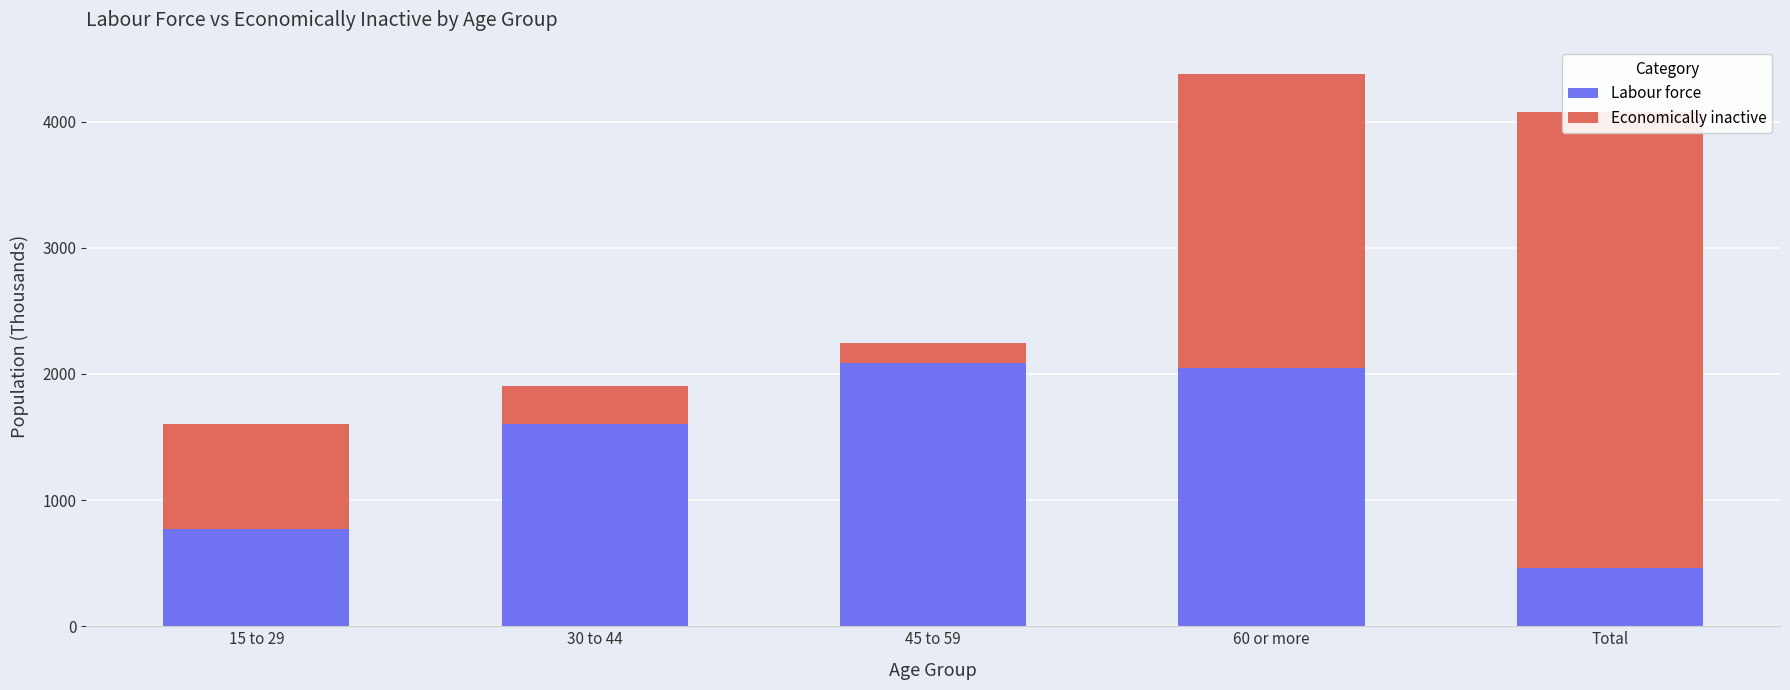

What is the average value of the Economically inactive series?

1445.6